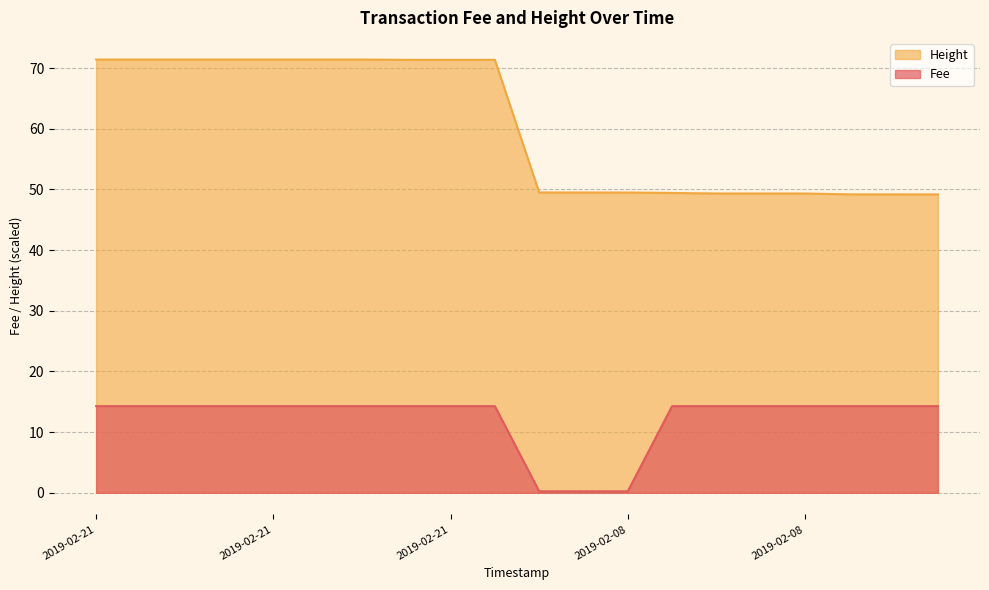

Reading left to right, list all the values displayed in this chart.

Fee: 14.3	14.3	14.3	14.3	14.3	14.3	14.3	14.3	14.3	14.3	0.2	0.2	0.2	14.3	14.3	14.3	14.3	14.3	14.3	14.3
Height: 71.4	71.4	71.4	71.4	71.4	71.4	71.4	71.4	71.4	71.4	49.5	49.5	49.5	49.4	49.3	49.3	49.3	49.2	49.2	49.2